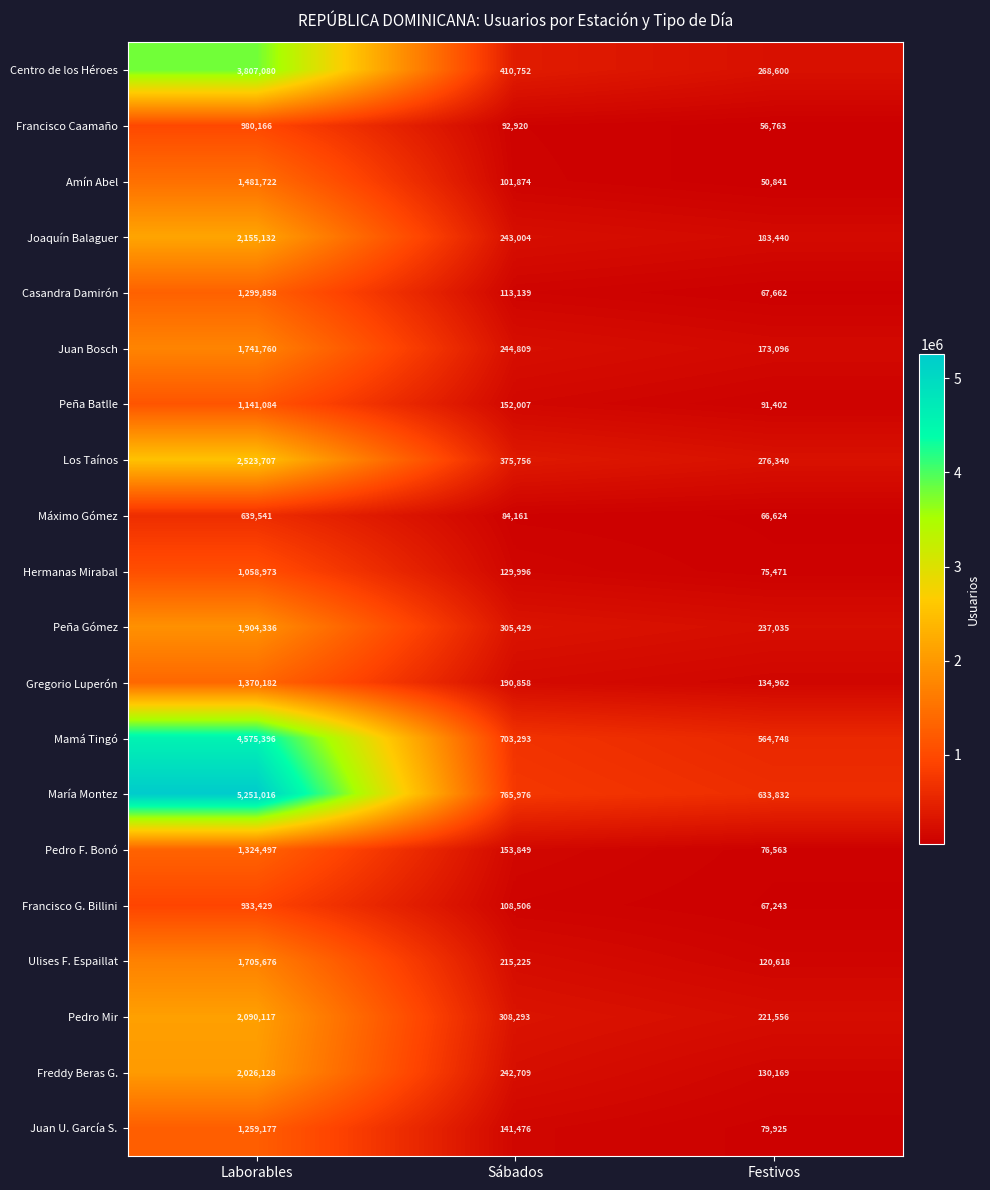

What is the sum of the Francisco G. Billini values at Sábados and Laborables?

1041935